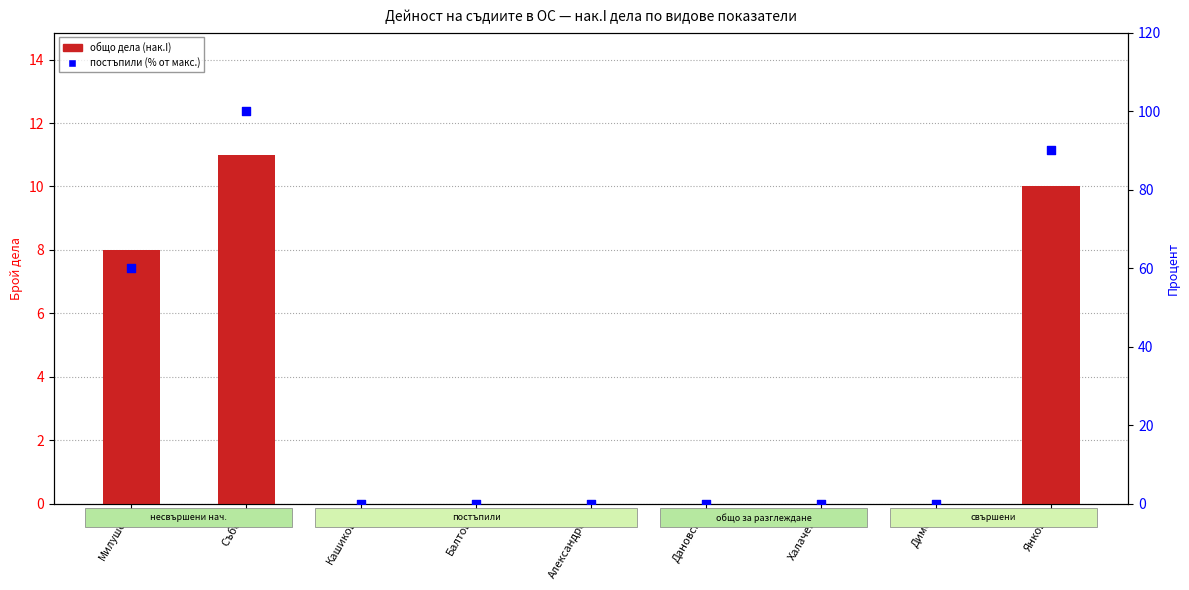

Is the value of общо дела (нак.I) at Балтова greater than the value of постъпили (% от макс.) at Балтова?

No